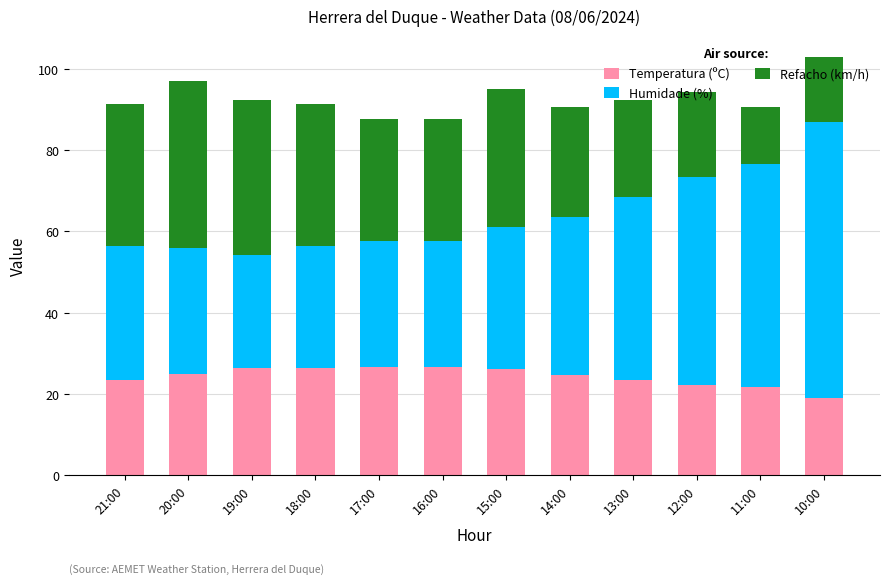

How many bars are there in total?

12